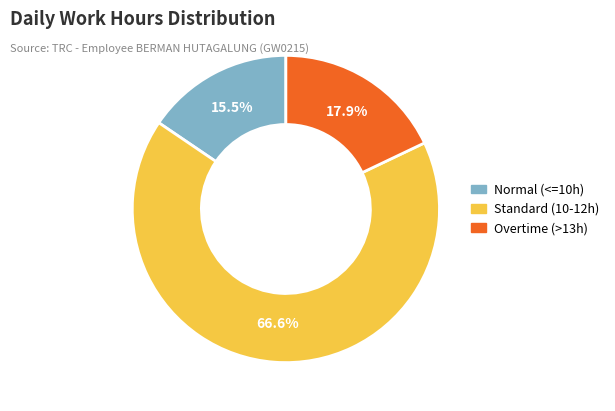

Count the number of slices in the pie.

3